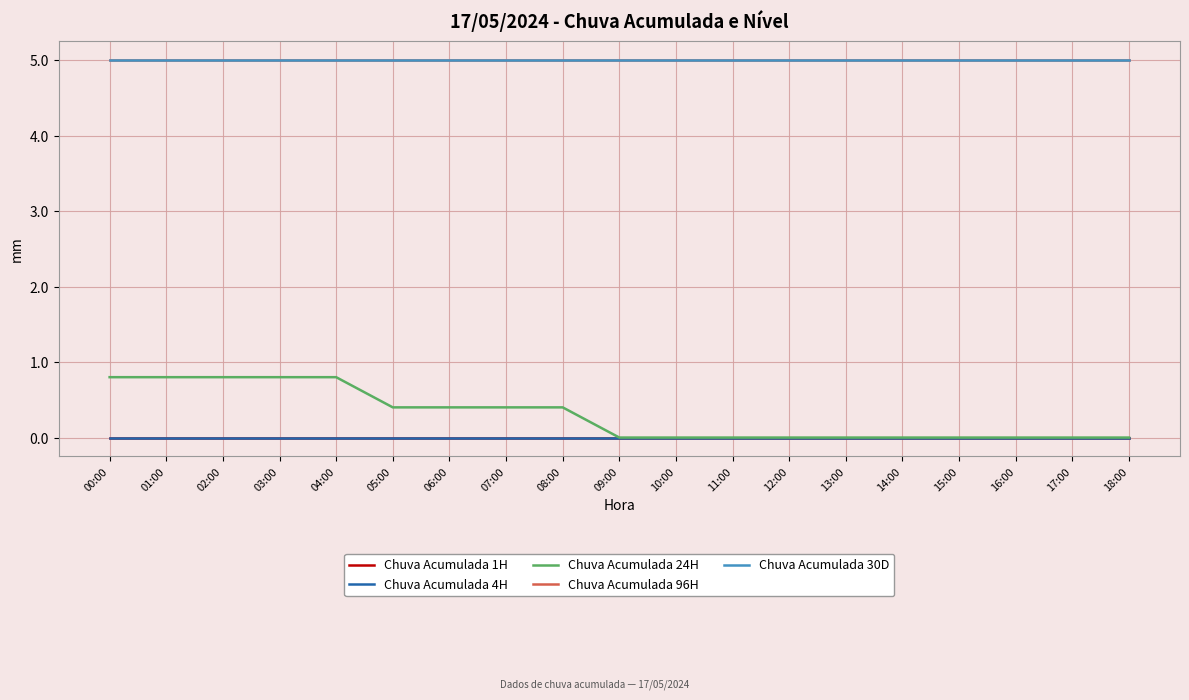

Between 02:00 and 06:00, which is larger?

02:00